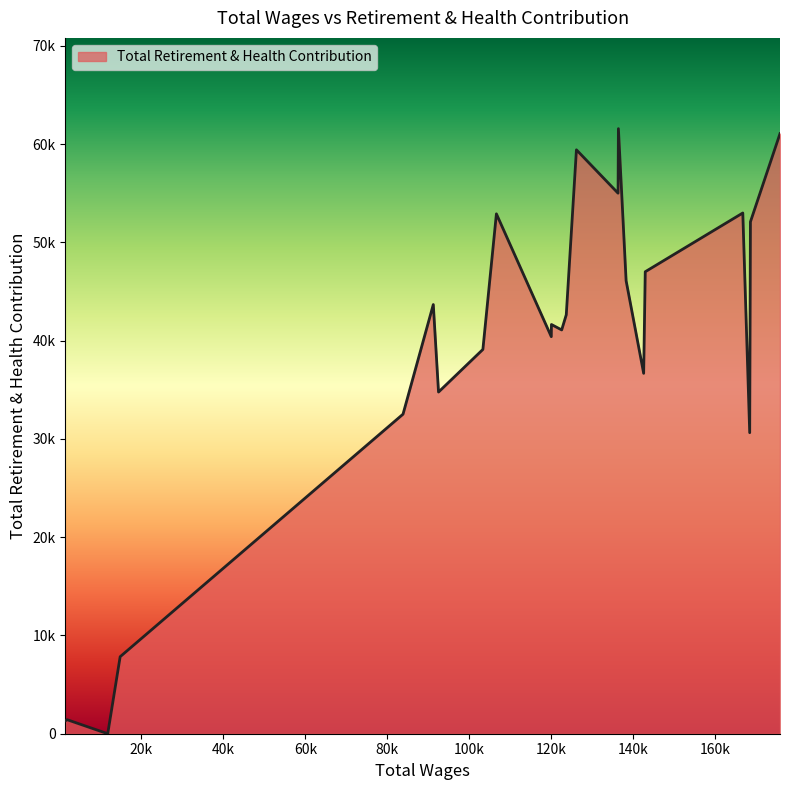

Is this an area chart (filled region under the line)?

Yes